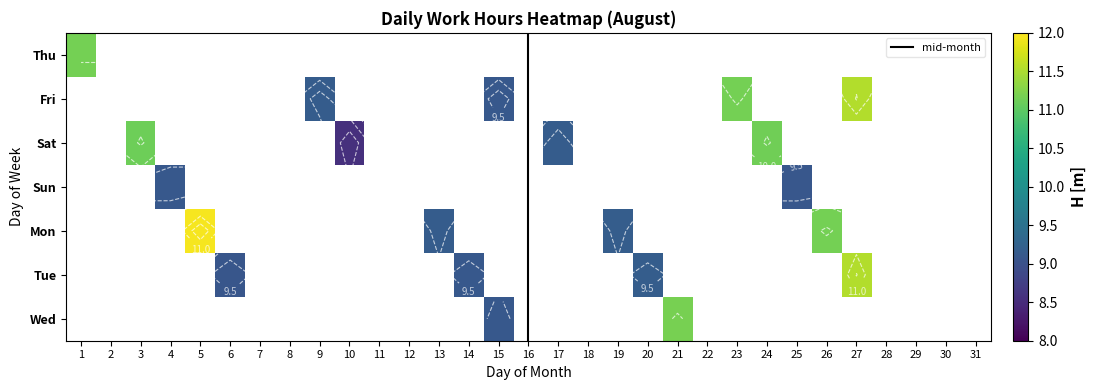

True or false: Wed has a value of -4.9 at 9.

False